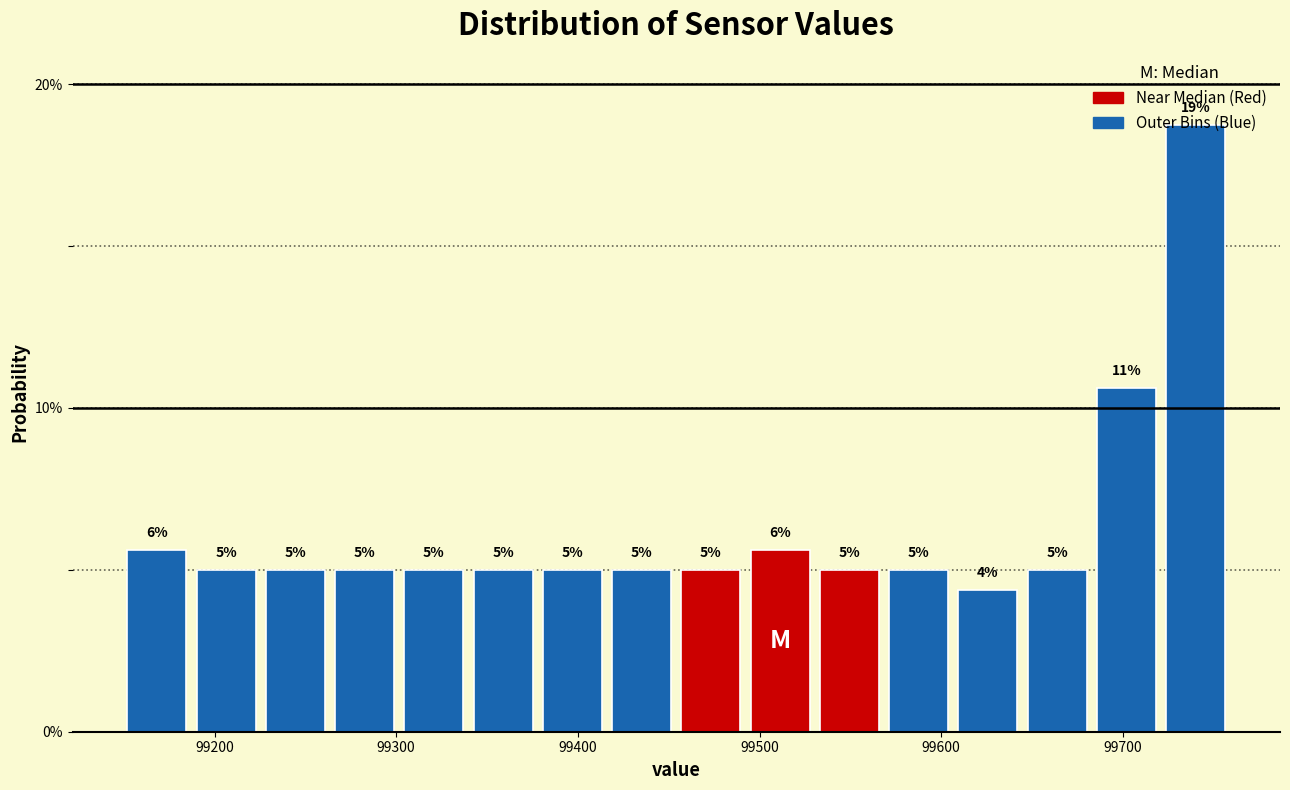

Around what value on the x-axis is the tallest bar? Give the approximate position of its centre, as read against the axis.

99740